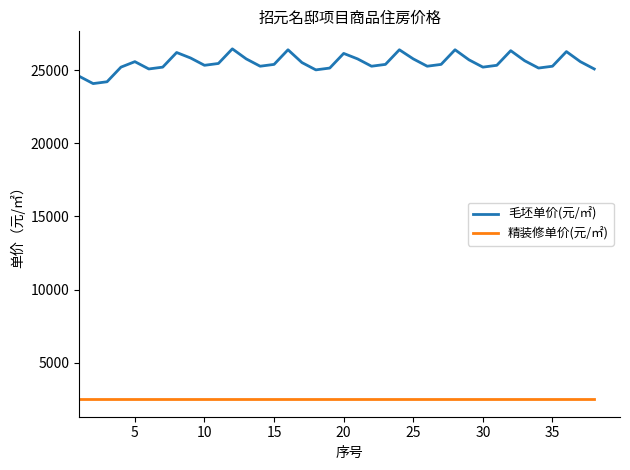

Which series has the largest range (max minus min)?

毛坯单价(元/㎡)